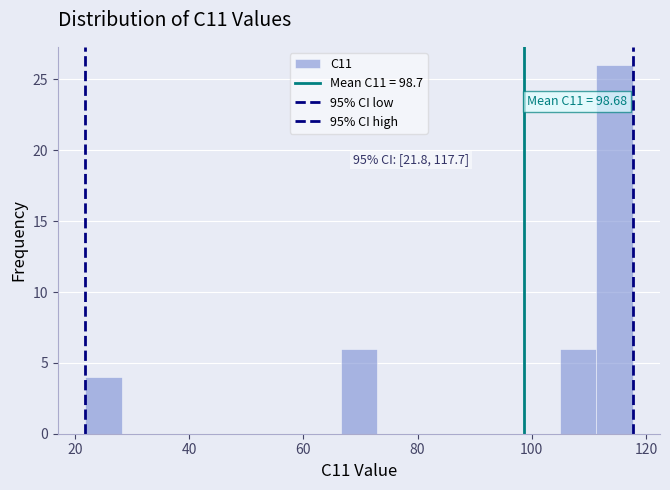

Read against the x-axis, roughly where is the centre of the tallest bar?

114